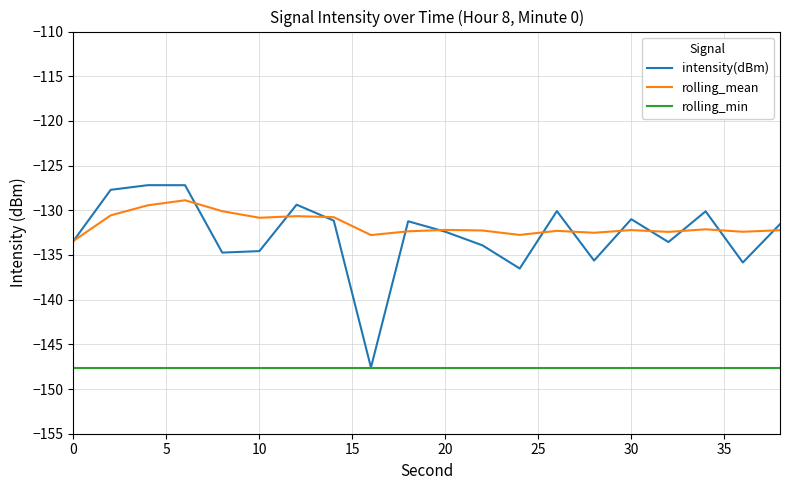

True or false: rolling_mean and rolling_min cross at least once.

False